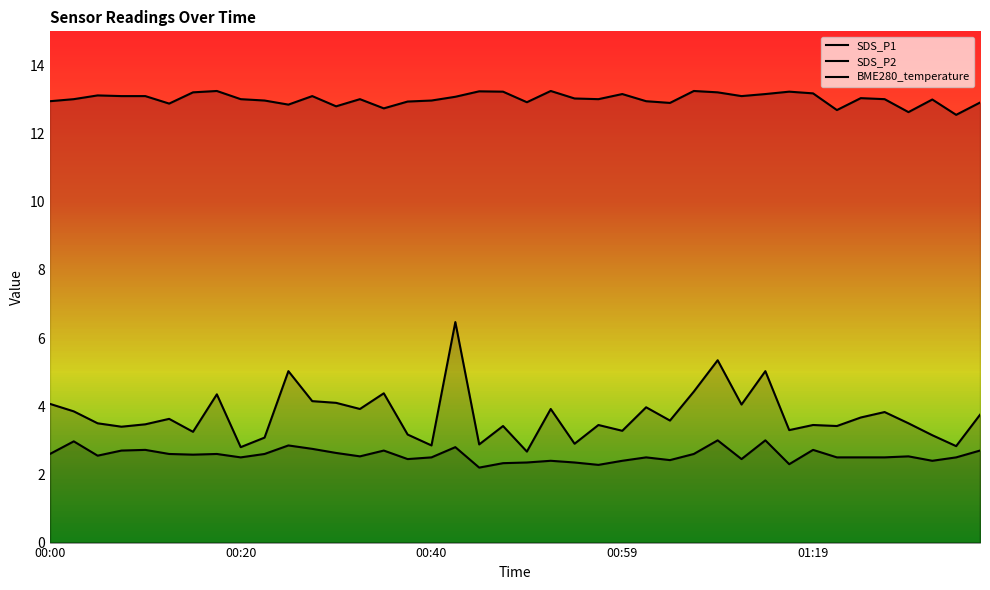

What value does the SDS_P1 series have at 00:37?

3.2